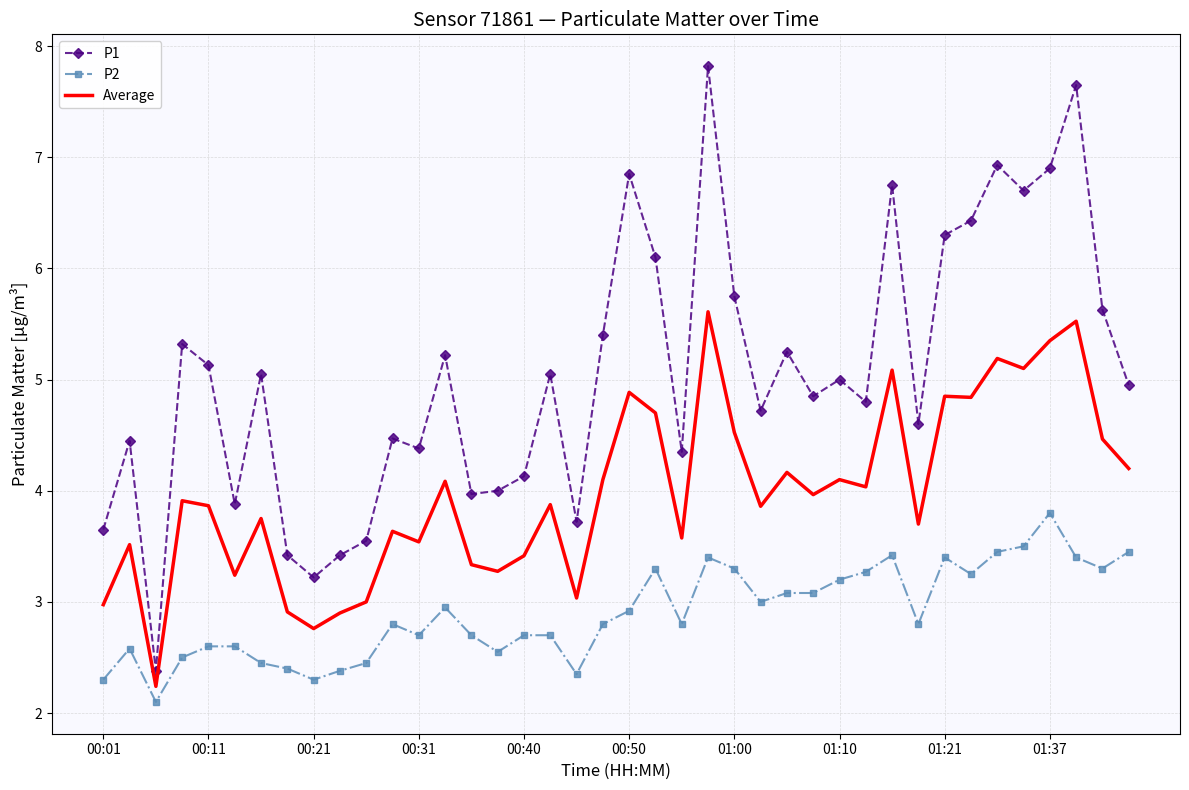

Which series has the largest total across all categories?

P1